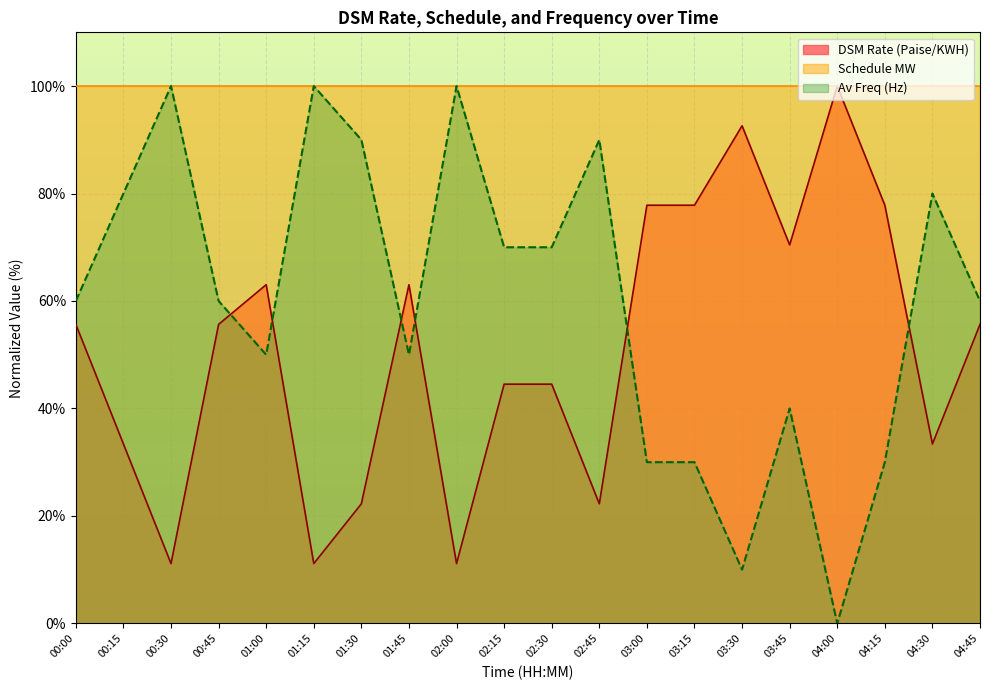

The value of DSM Rate (Paise/KWH) at 00:15 is 13.3. True or false?

False